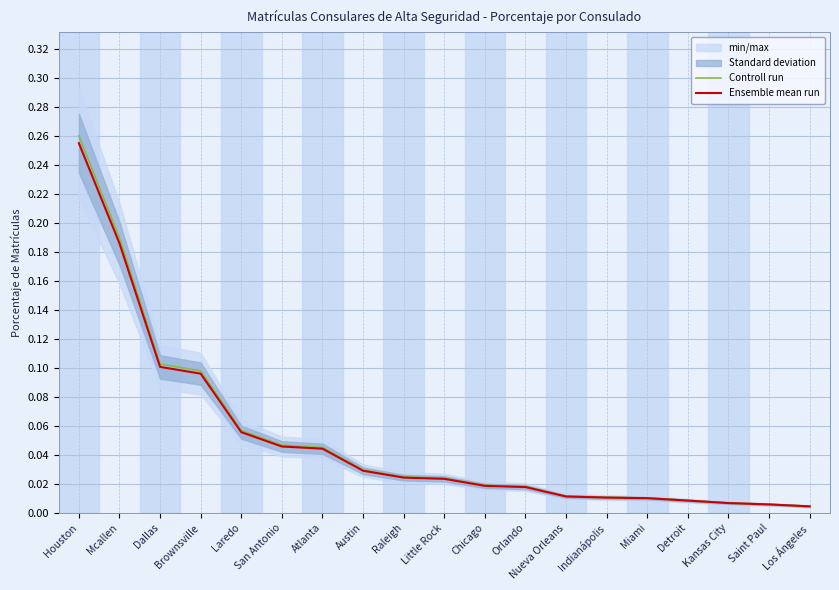

At which category is the sum across all series the highest?

Houston